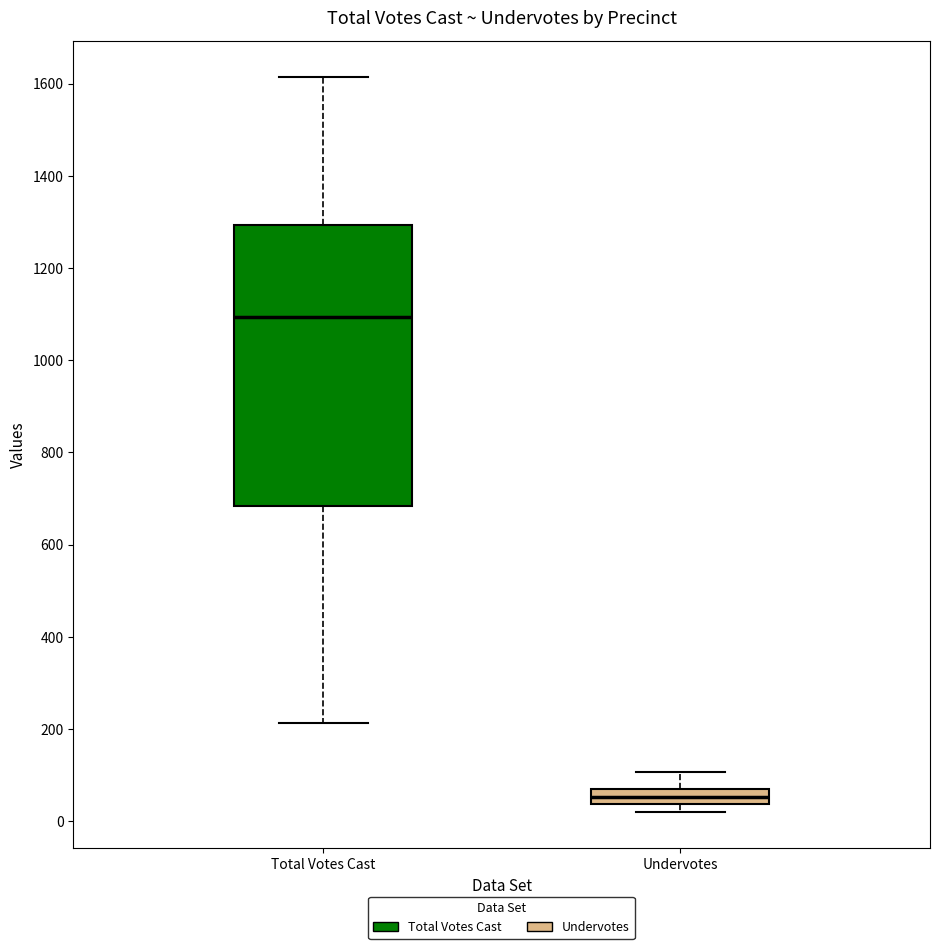

Which box has the highest median line?

Total Votes Cast